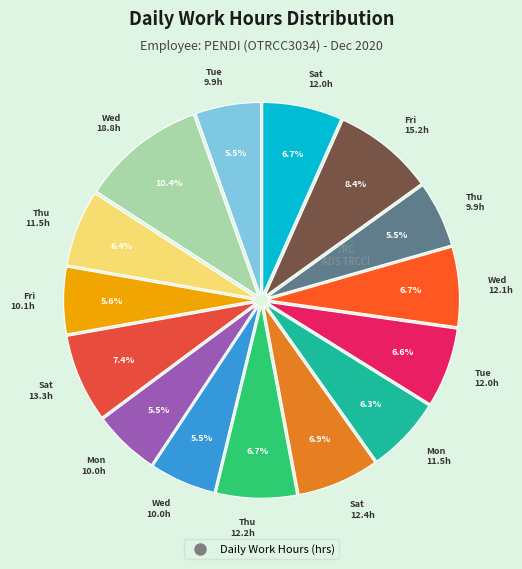

To the nearest percent, what is the difference between the largest and smallest slice percentages?

5%